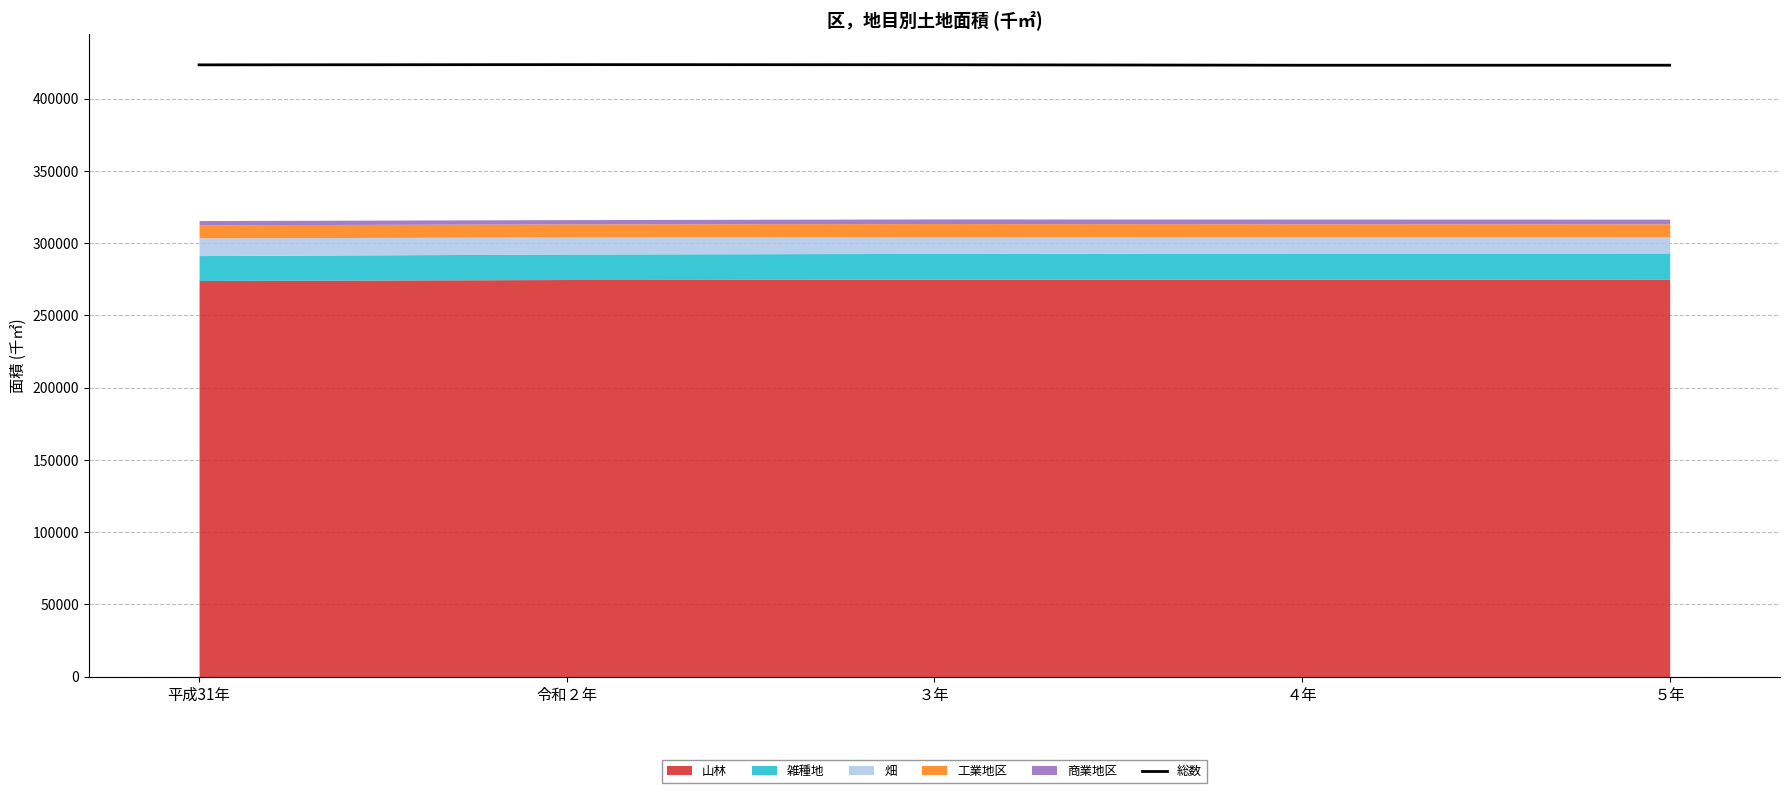

Which has a higher value, ５年 or 令和２年?

令和２年